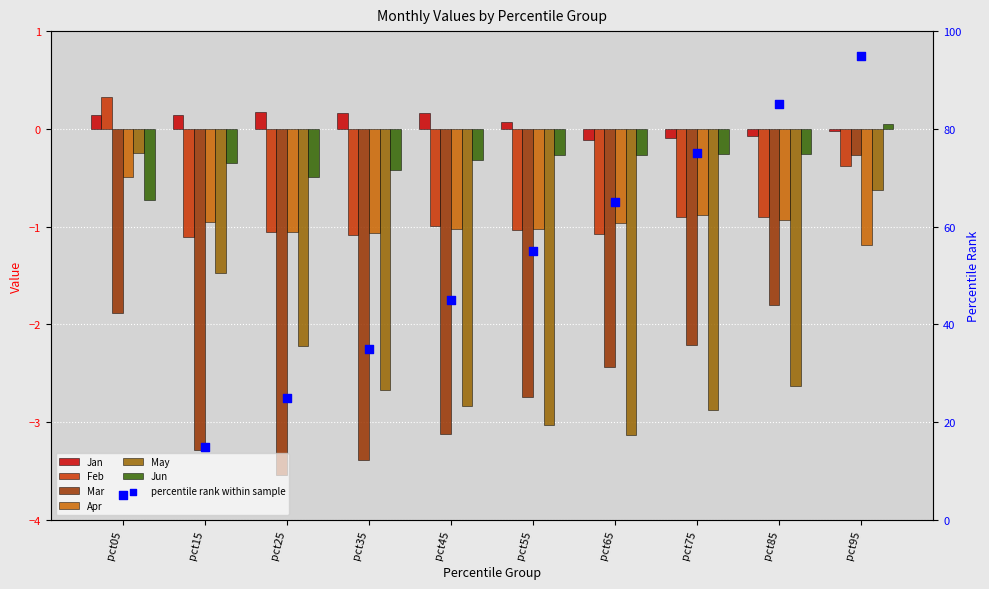

Which series contains the lowest Y value?

Mar